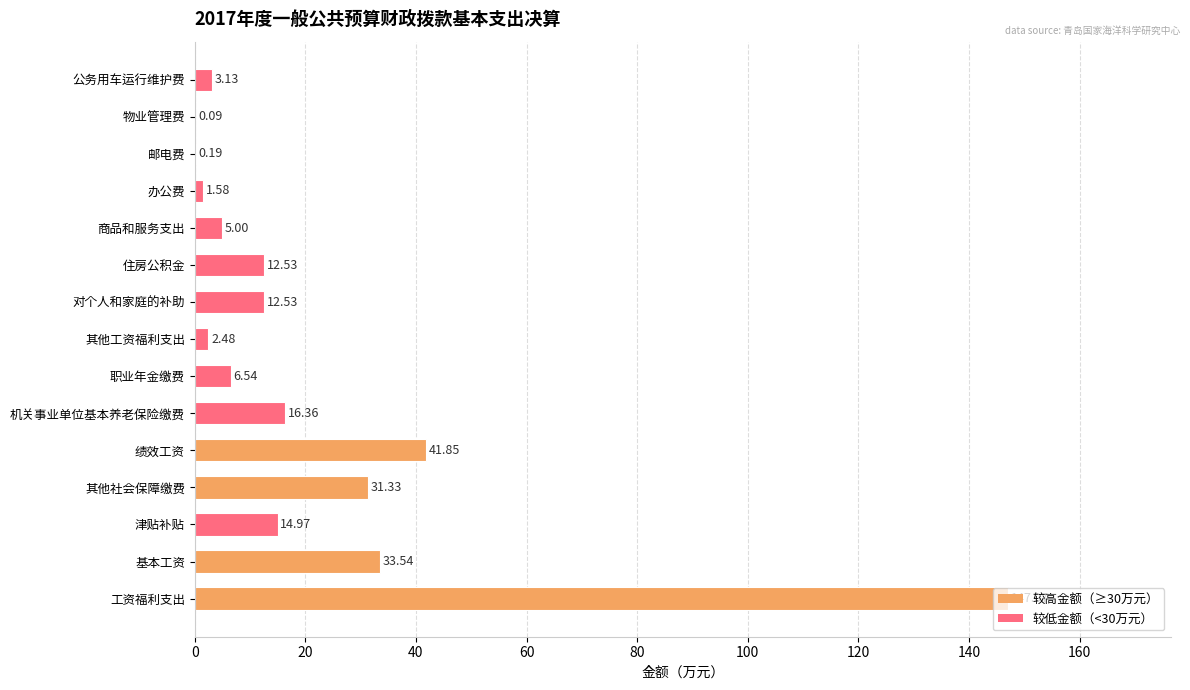

What is the sum of all values?

329.2